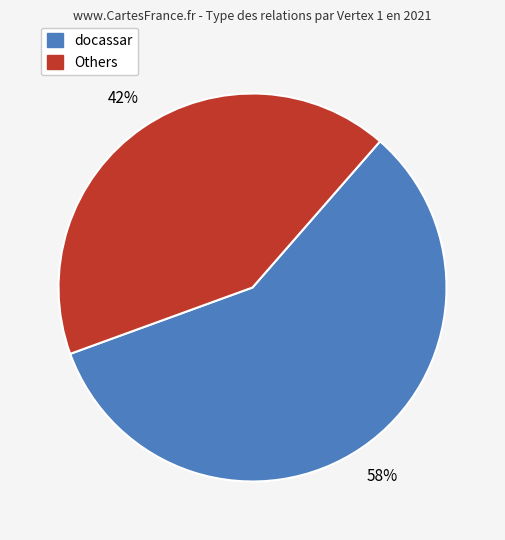

To the nearest percent, what percentage of the pie is docassar?

58%